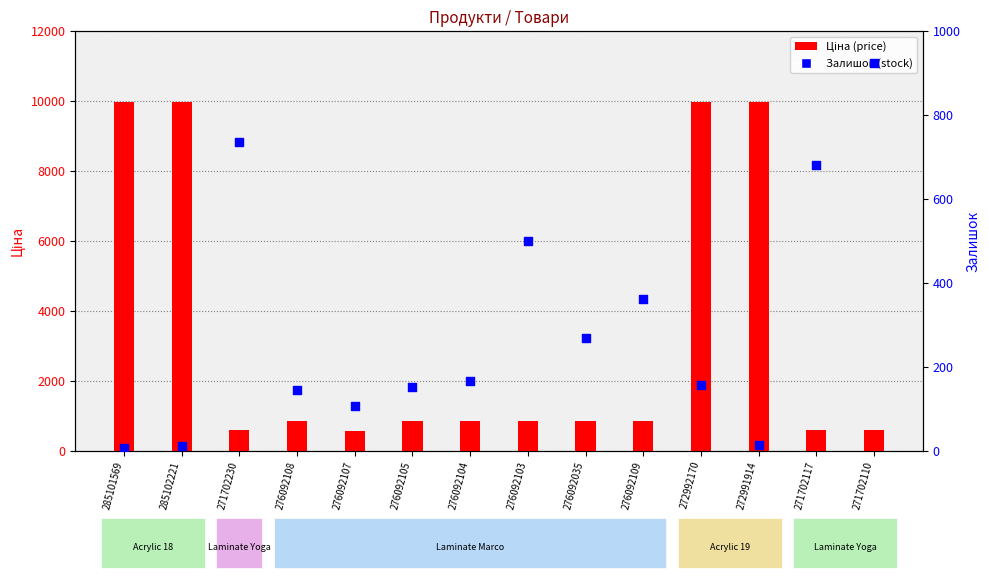

Which series has the widest spread of Y values?

Ціна (price)